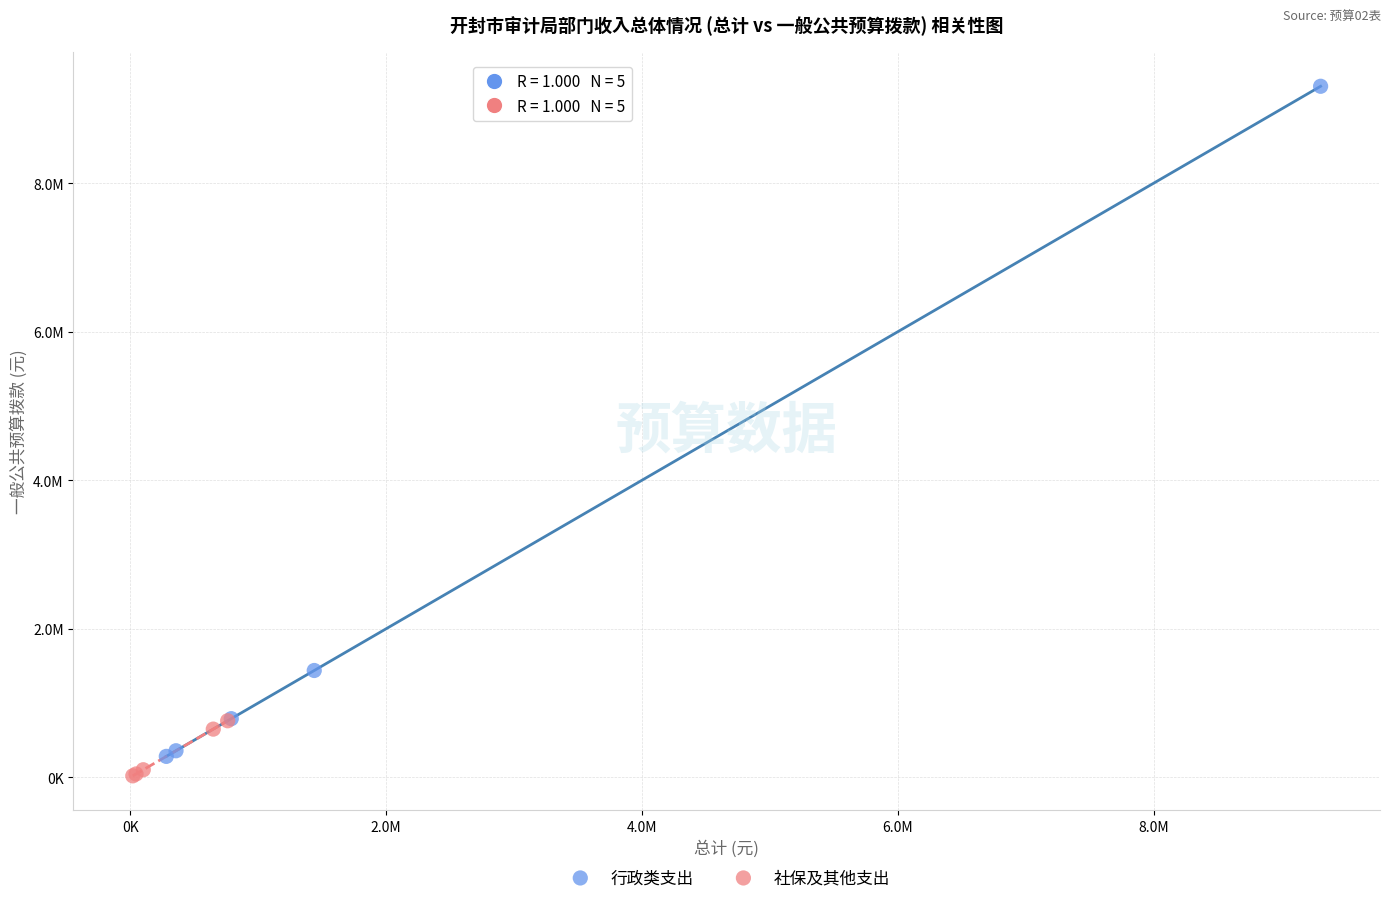

What are all the series names shown in the legend?

行政类支出, 社保及其他支出